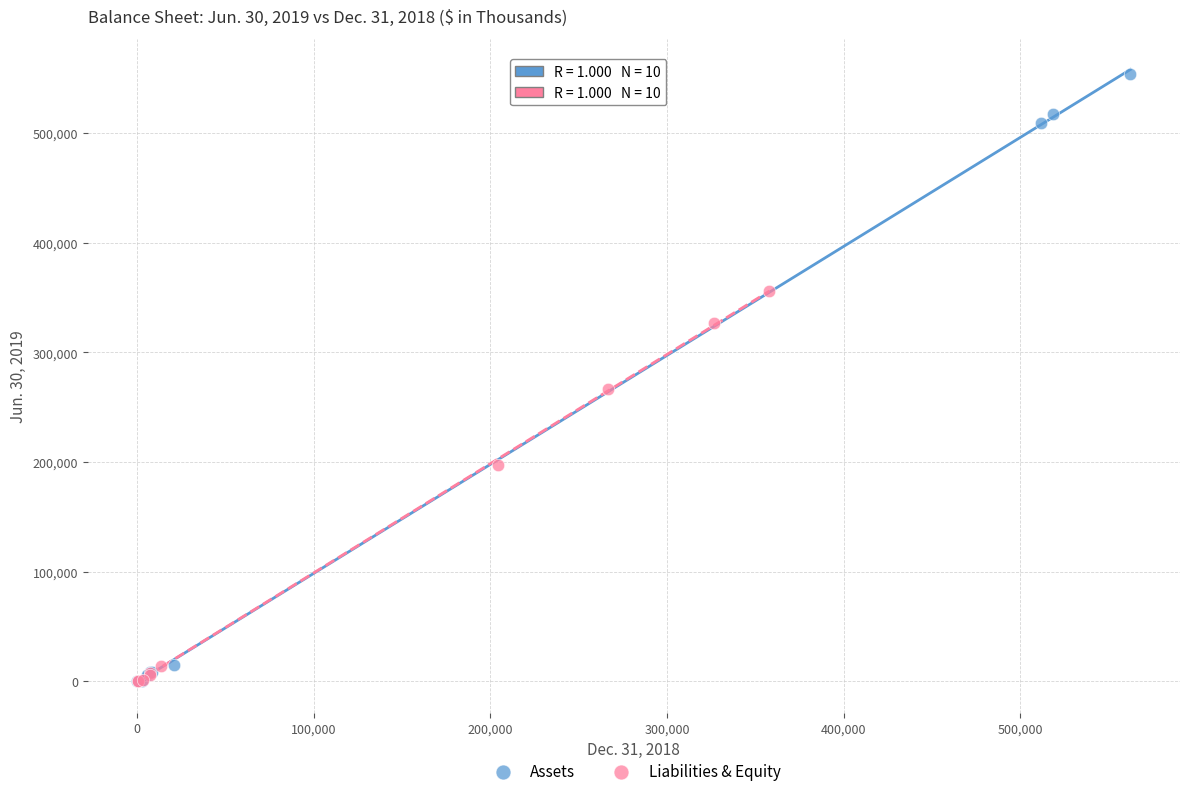

Which series has the largest Y range (max minus min)?

Assets